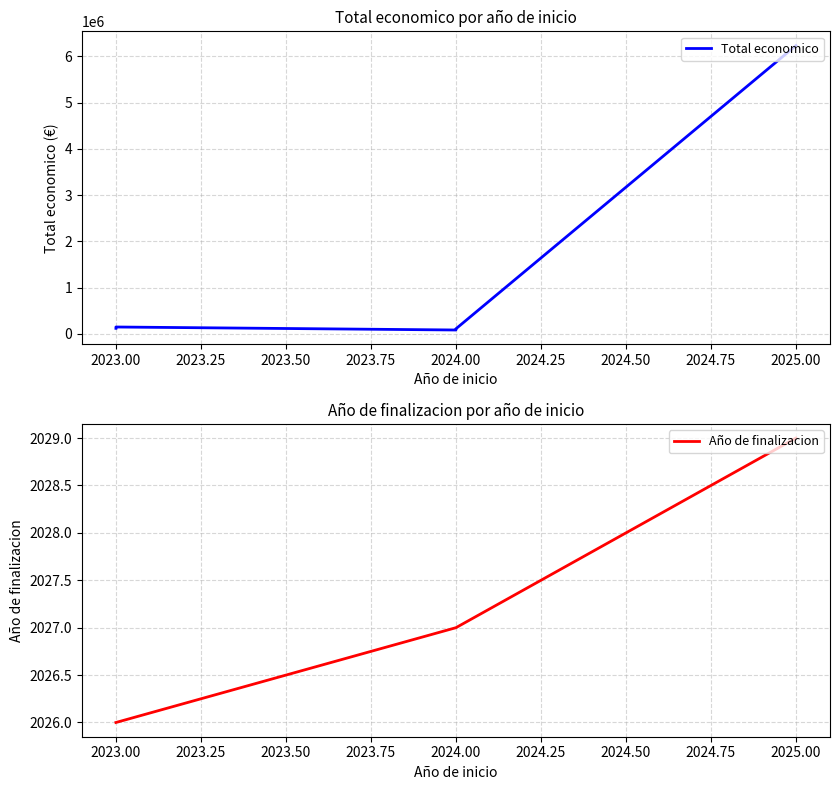

Which series has the largest total across all categories?

Total economico